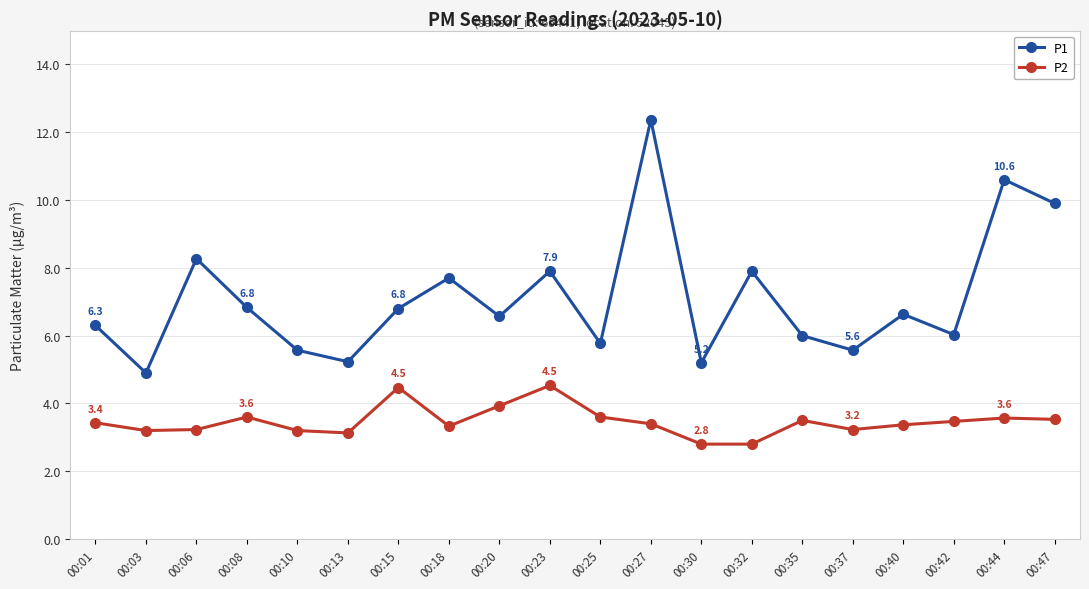

True or false: P2 and P1 cross at least once.

False